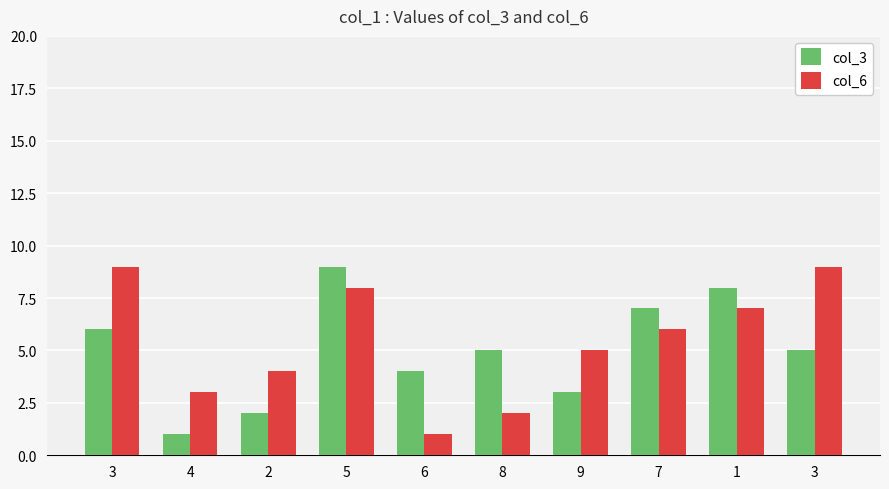

Reading right to left, what are all the values shown in this chart?

col_3: 5	8	7	3	5	4	9	2	1	6
col_6: 9	7	6	5	2	1	8	4	3	9